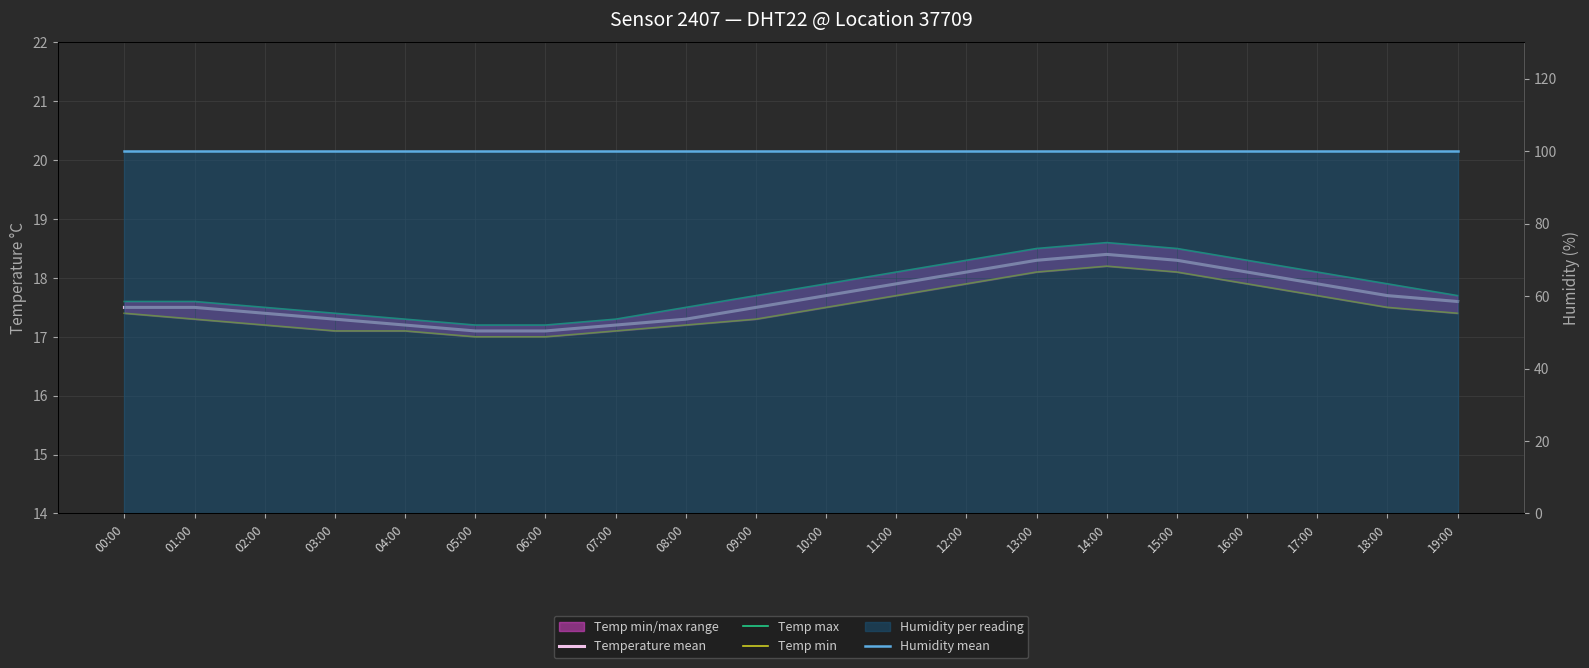

Reading right to left, extract all data points from this chart.

Temperature mean: 17.6	17.7	17.9	18.1	18.3	18.4	18.3	18.1	17.9	17.7	17.5	17.3	17.2	17.1	17.1	17.2	17.3	17.4	17.5	17.5
Temp max: 17.7	17.9	18.1	18.3	18.5	18.6	18.5	18.3	18.1	17.9	17.7	17.5	17.3	17.2	17.2	17.3	17.4	17.5	17.6	17.6
Temp min: 17.4	17.5	17.7	17.9	18.1	18.2	18.1	17.9	17.7	17.5	17.3	17.2	17.1	17.0	17.0	17.1	17.1	17.2	17.3	17.4
Humidity mean: 99.9	99.9	99.9	99.9	99.9	99.9	99.9	99.9	99.9	99.9	99.9	99.9	99.9	99.9	99.9	99.9	99.9	99.9	99.9	99.9